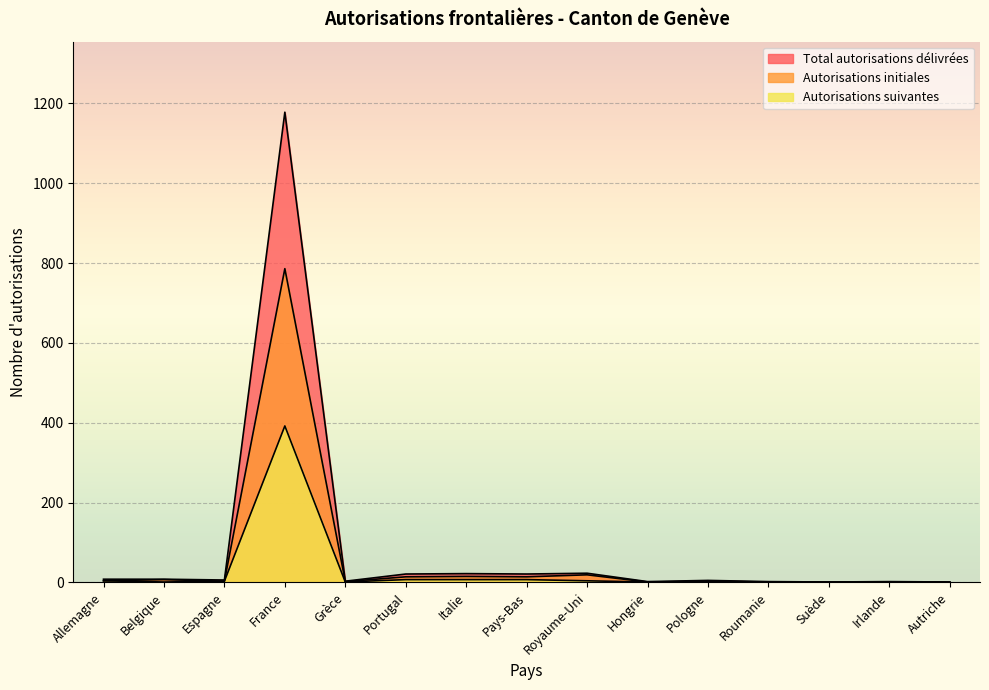

How many interior local valleys does the Autorisations suivantes series have?

4